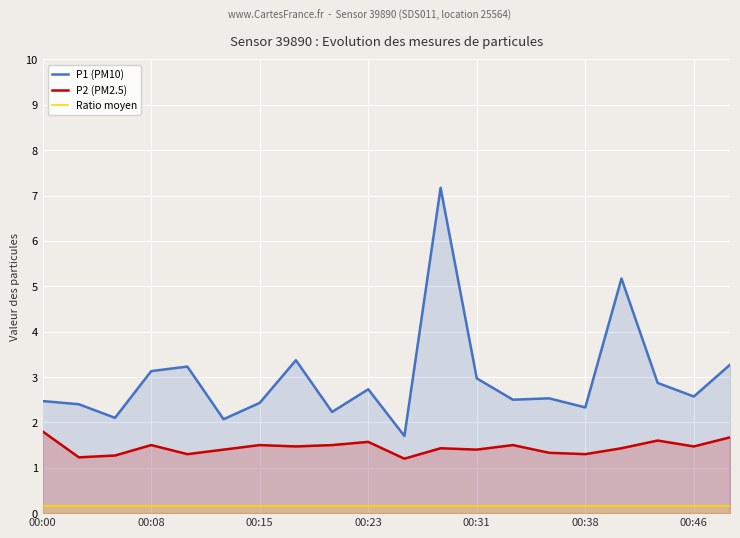

The value of Ratio moyen at 14 is 0.1. True or false?

True